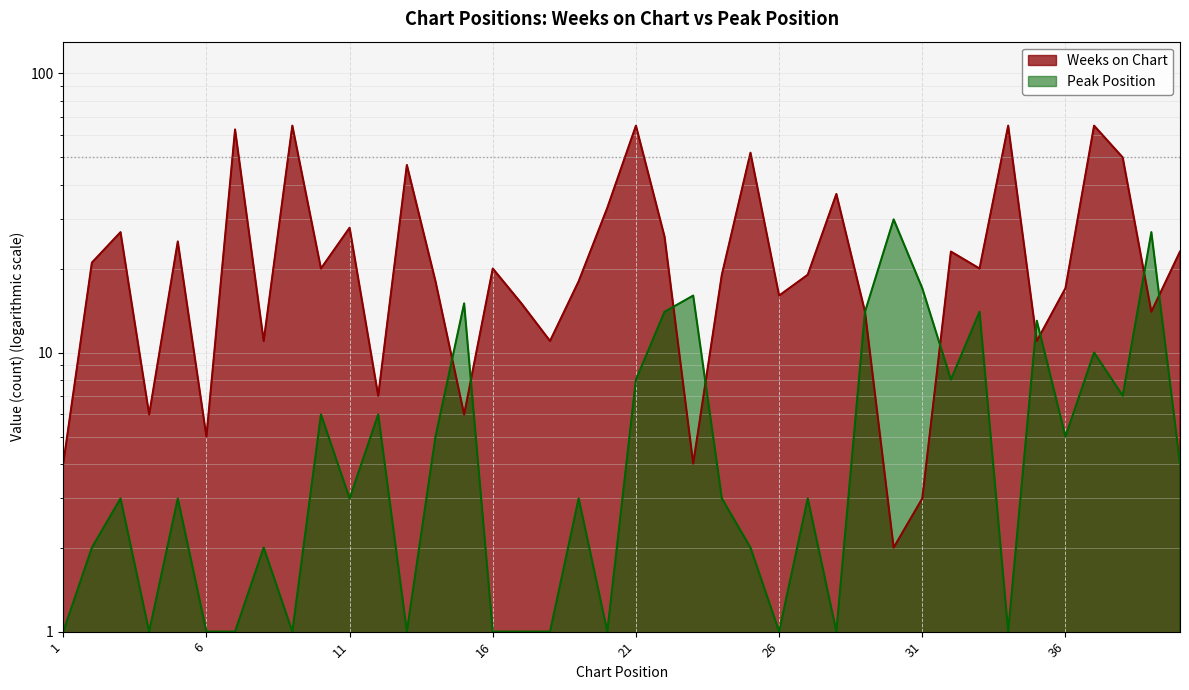

Which series has the largest total across all categories?

Weeks on Chart